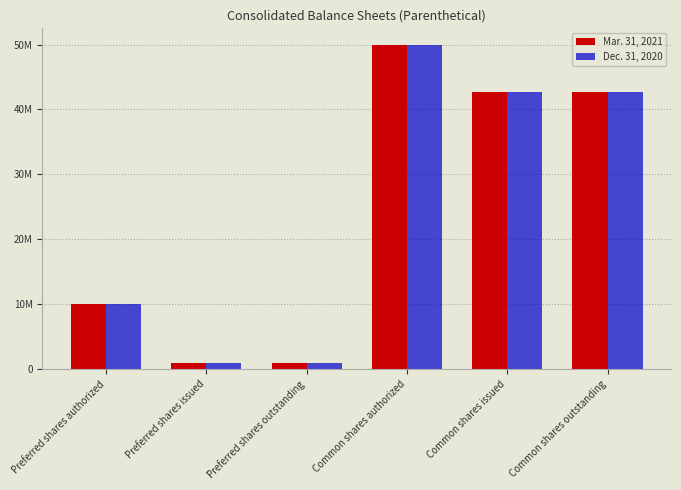

What are all the series names shown in the legend?

Mar. 31, 2021, Dec. 31, 2020